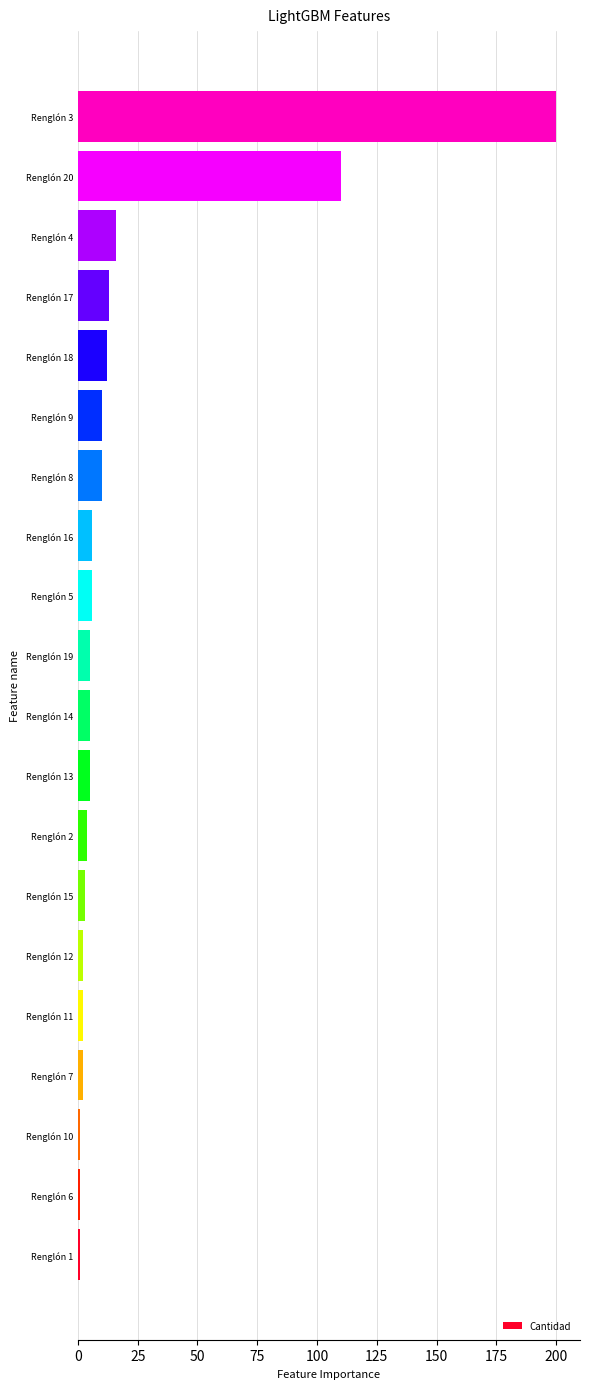

Are the bars grouped side by side (vs. stacked)?

No